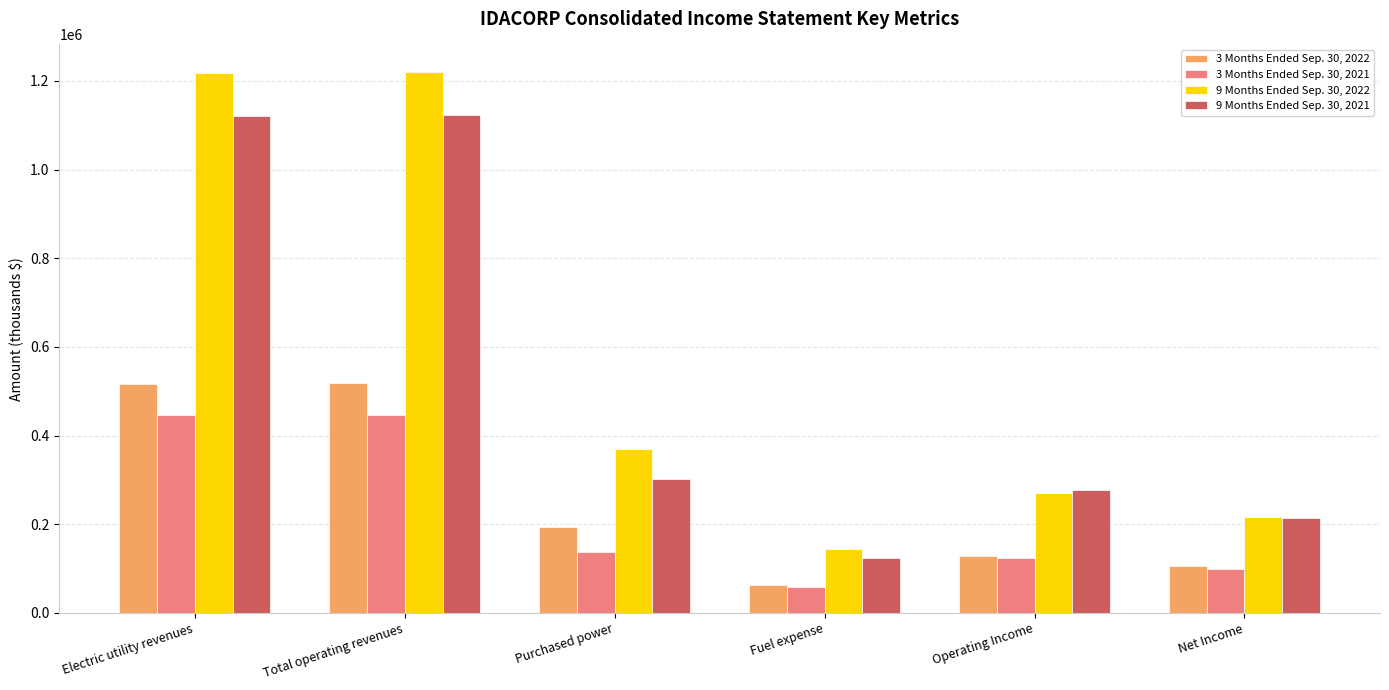

What is the minimum value shown in the chart?

59406